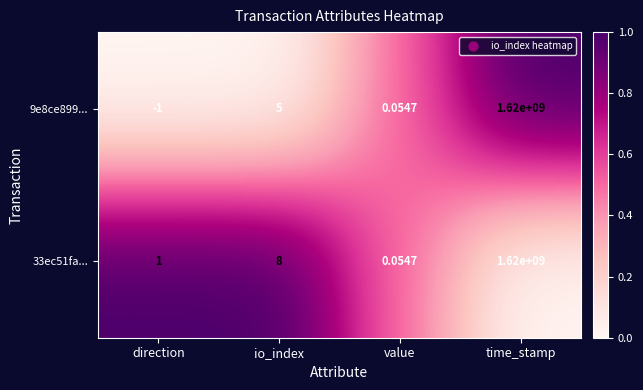

Is the value of 33ec51fa... at io_index greater than the value of 9e8ce899... at time_stamp?

No